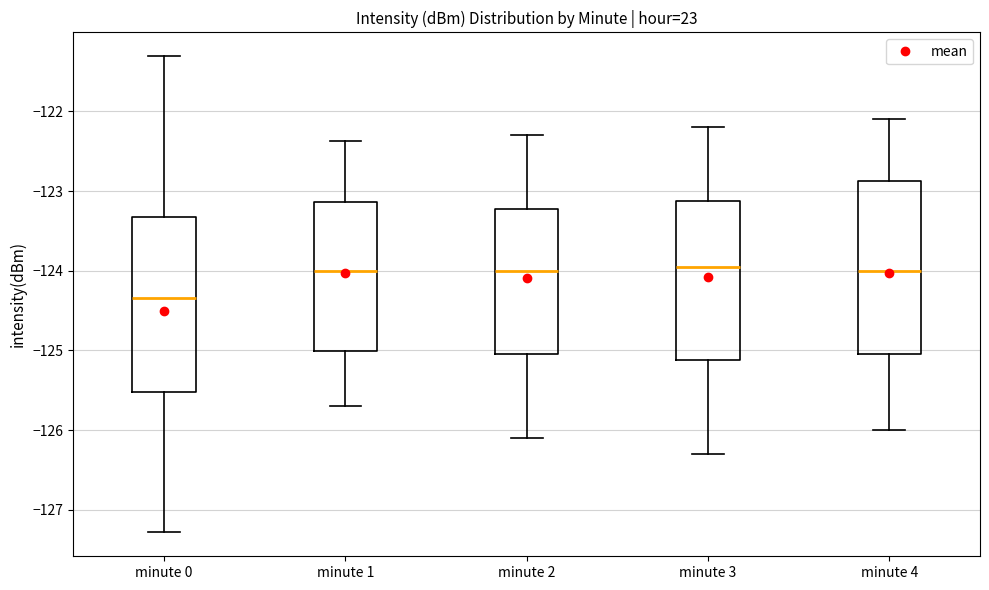

Which box's median line is the lowest?

minute 0